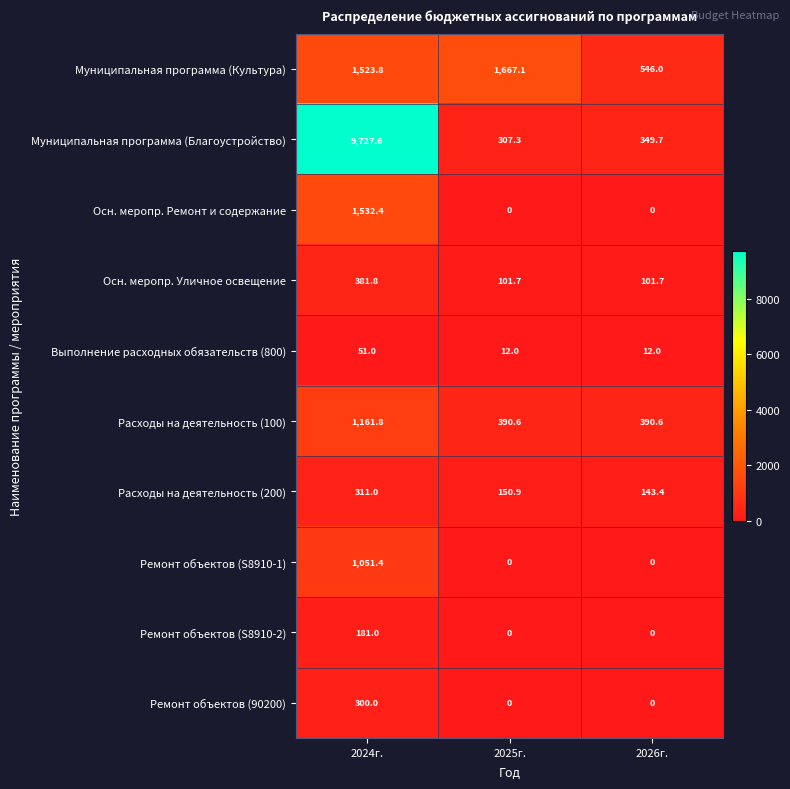

At which label does Расходы на деятельность (200) reach its minimum?

2026г.